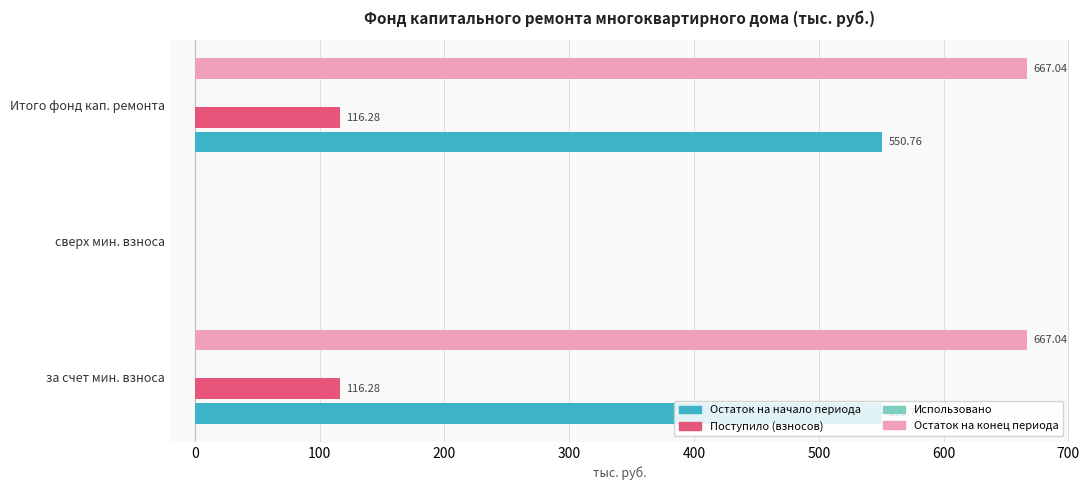

What is the sum of the Остаток на начало периода values at за счет мин. взноса and Итого фонд кап. ремонта?

1101.5